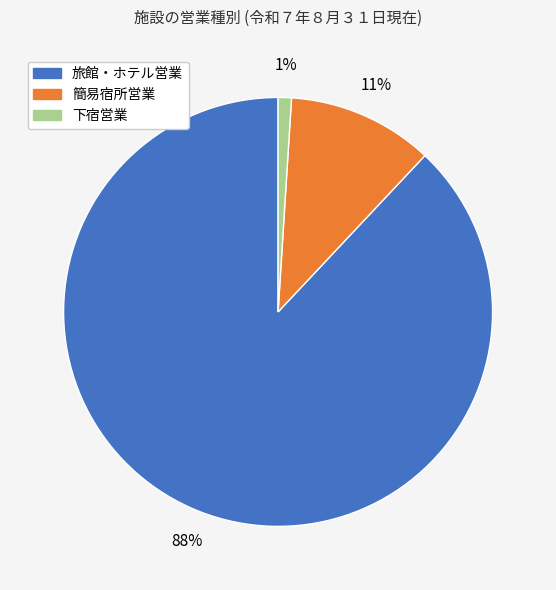

How many segments does this pie chart have?

3